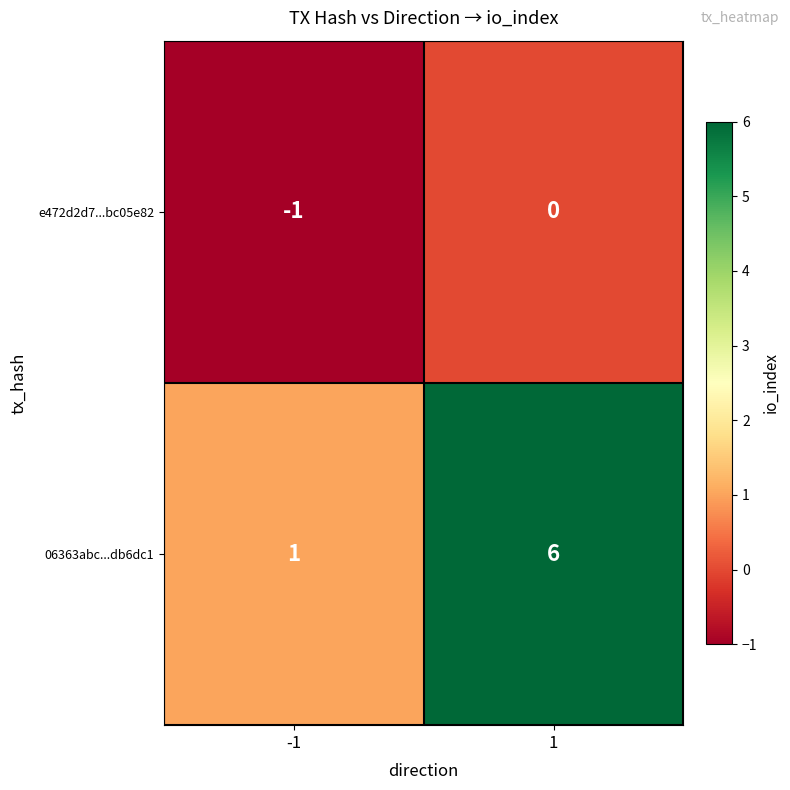

How many series are shown in this chart?

2